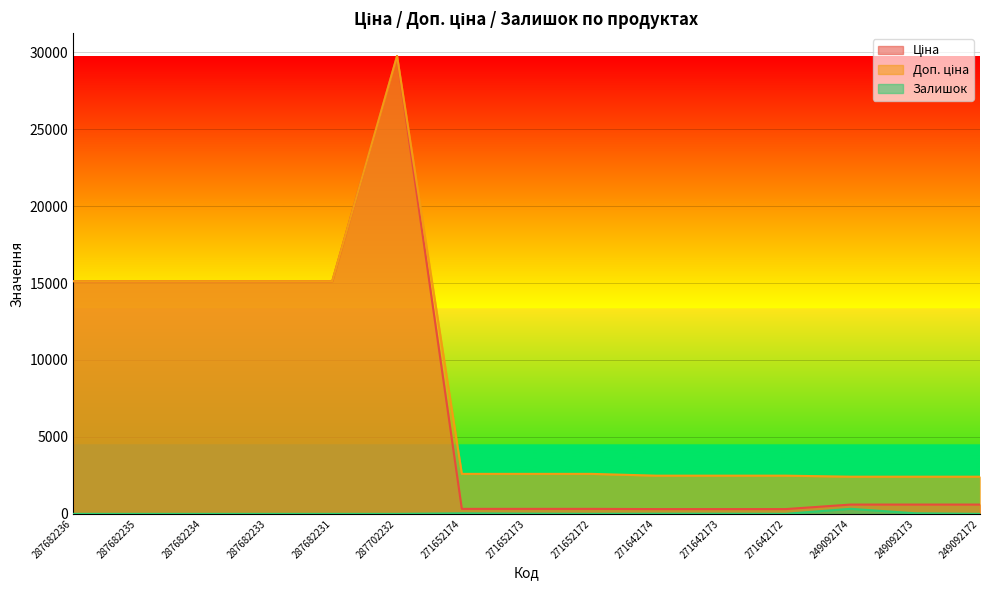

Rank the categories by Доп. ціна value from highest to lowest.

287702232, 287682236, 287682235, 287682234, 287682233, 287682231, 271652174, 271652173, 271652172, 271642174, 271642173, 271642172, 249092174, 249092173, 249092172